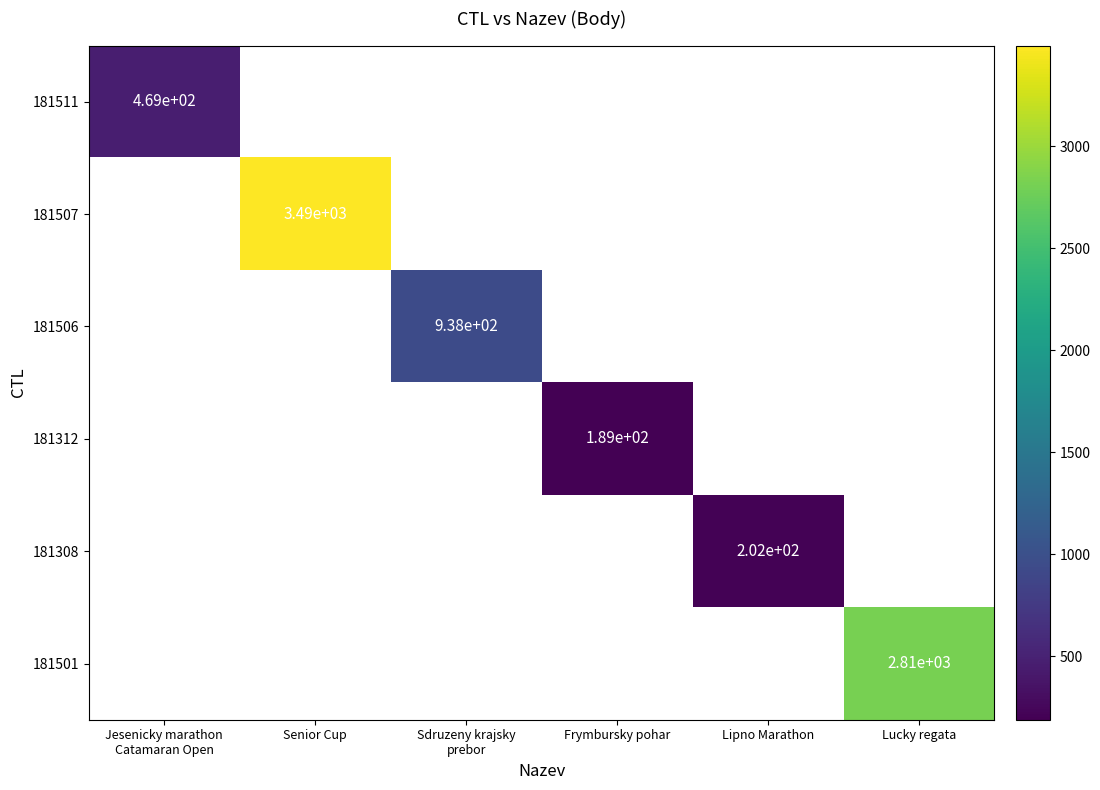

How many values in 181312 are above zero?

1